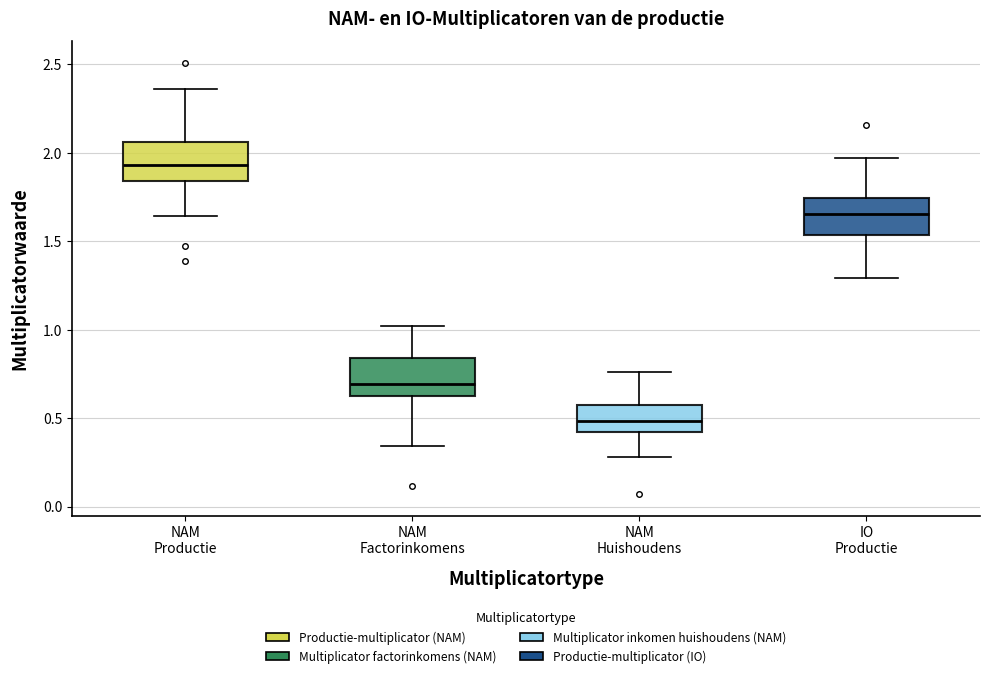

Where is the upper edge of the box for NAM Huishoudens on the y-axis? The values are not printed on the chart, so give them approximately, as read against the axis.

0.60